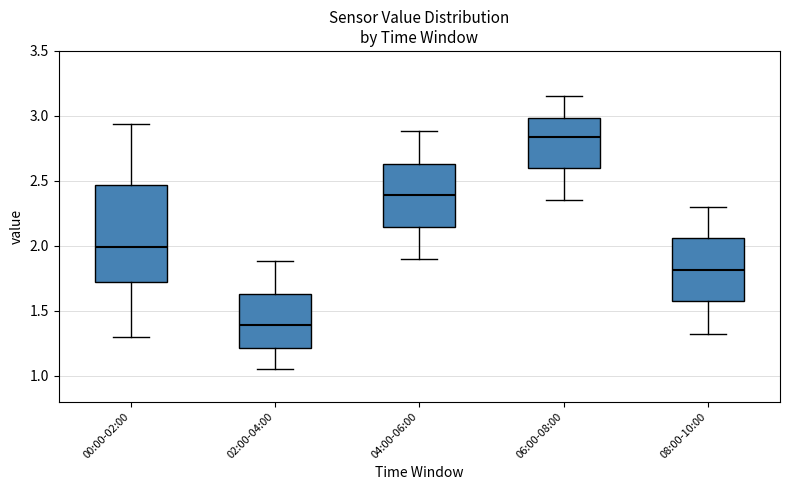

Reading left to right, transcribe this box plot: for each box, give where its median line is, the range the box spans, and where its two whiskers end, as read against the y-axis. The values are not printed on the chart, so give them approximately, as read against the axis.

00:00-02:00: median 2.00, box 1.70 to 2.45, whiskers 1.30 to 2.95
02:00-04:00: median 1.40, box 1.20 to 1.65, whiskers 1.05 to 1.90
04:00-06:00: median 2.40, box 2.15 to 2.65, whiskers 1.90 to 2.90
06:00-08:00: median 2.85, box 2.60 to 3.00, whiskers 2.35 to 3.15
08:00-10:00: median 1.80, box 1.55 to 2.05, whiskers 1.30 to 2.30